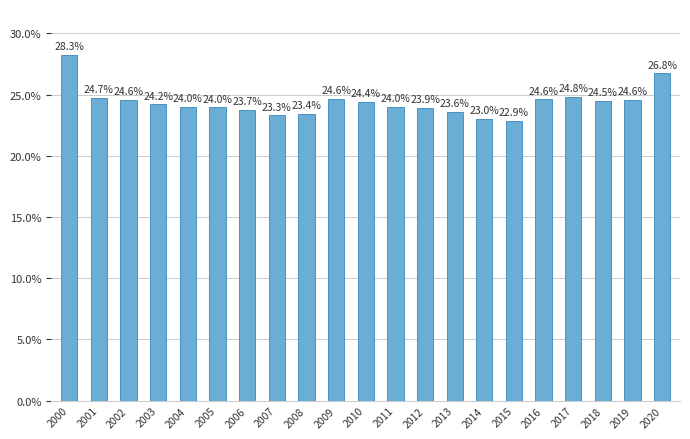

Read the value at 2013.

23.6